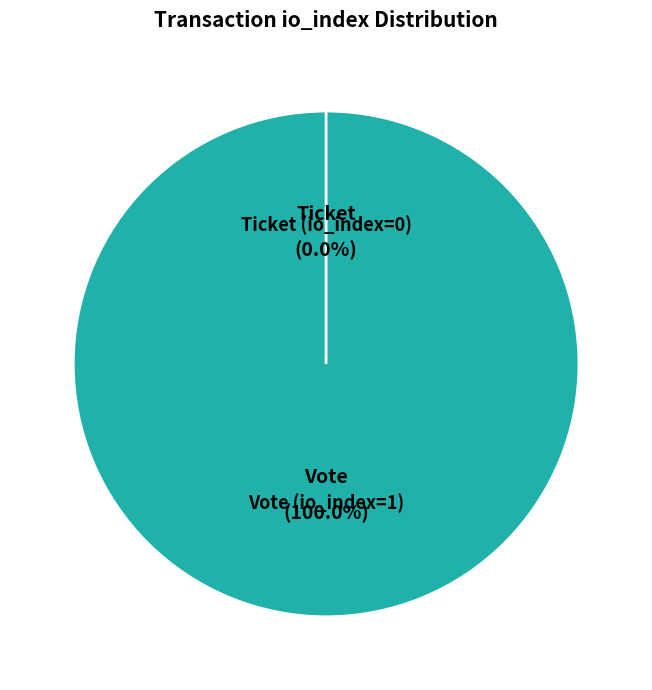

How many segments does this pie chart have?

2